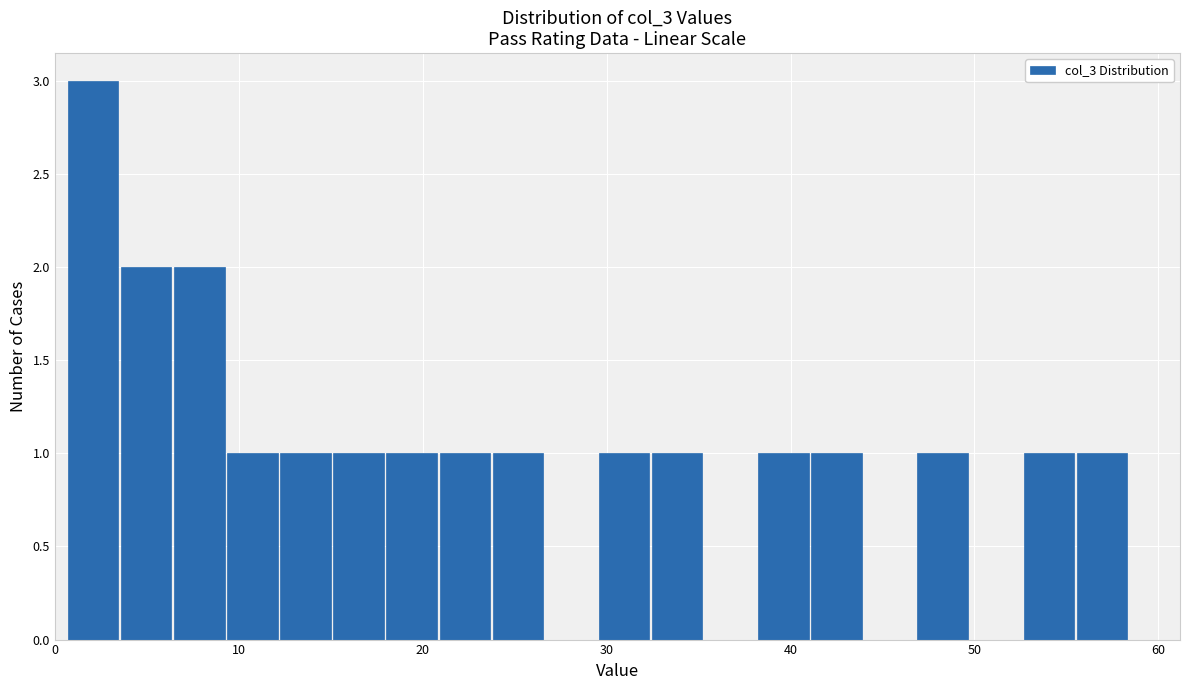

Around what value on the x-axis is the tallest bar? Give the approximate position of its centre, as read against the axis.

2